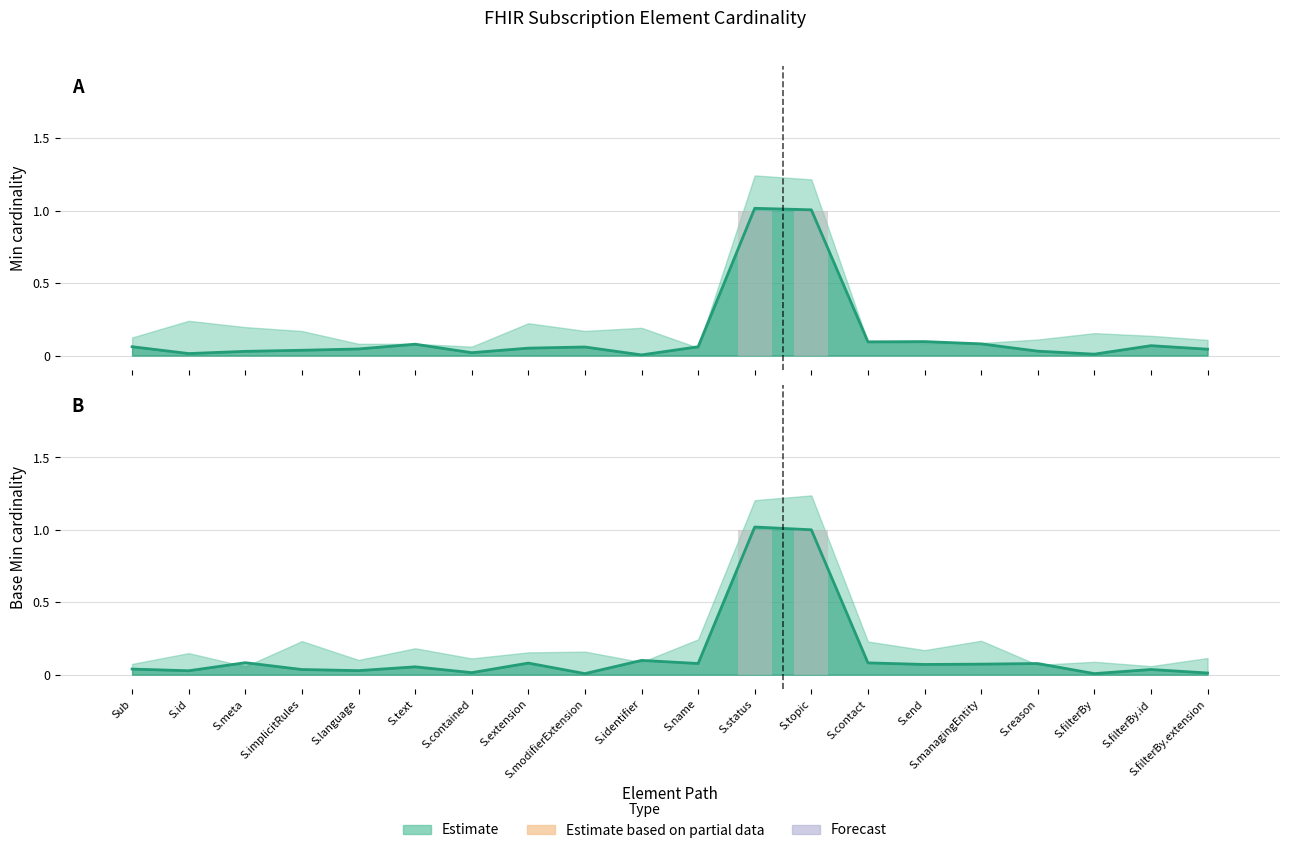

What position from the right is S.filterBy.extension?

1